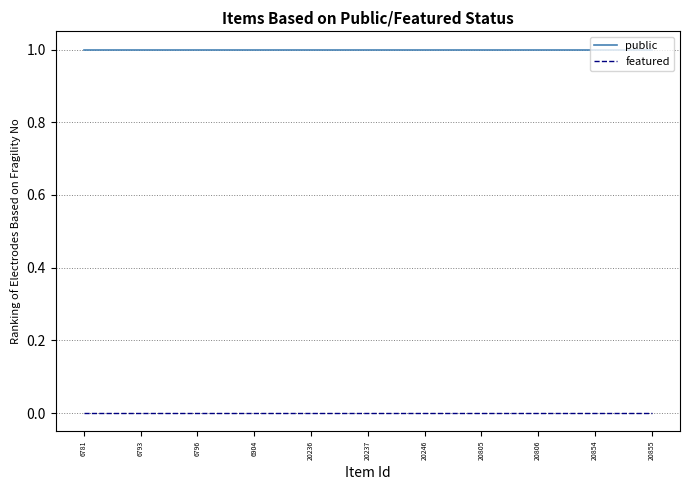

True or false: featured and public intersect in this chart.

False